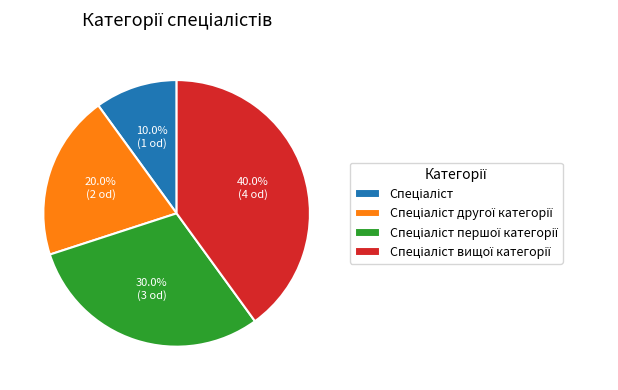

Does any single category account for the majority?

No